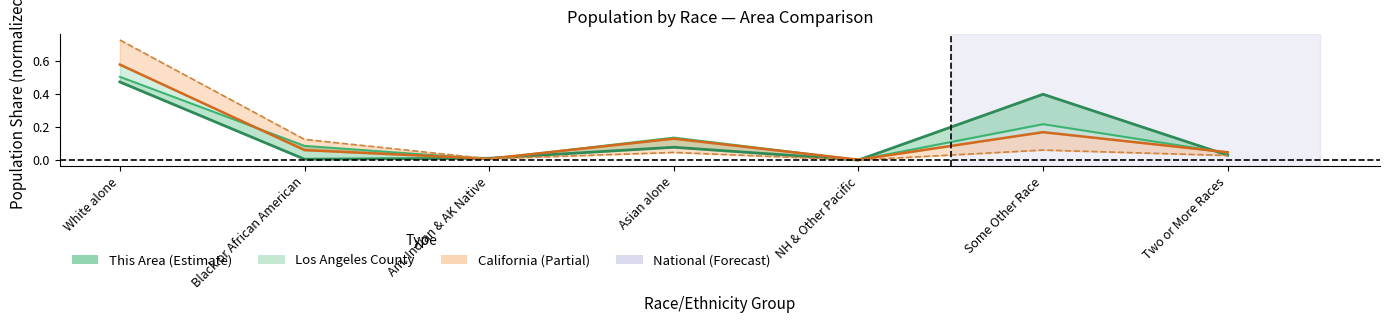

Which label corresponds to the smallest value in the chart?

NH & Other Pacific